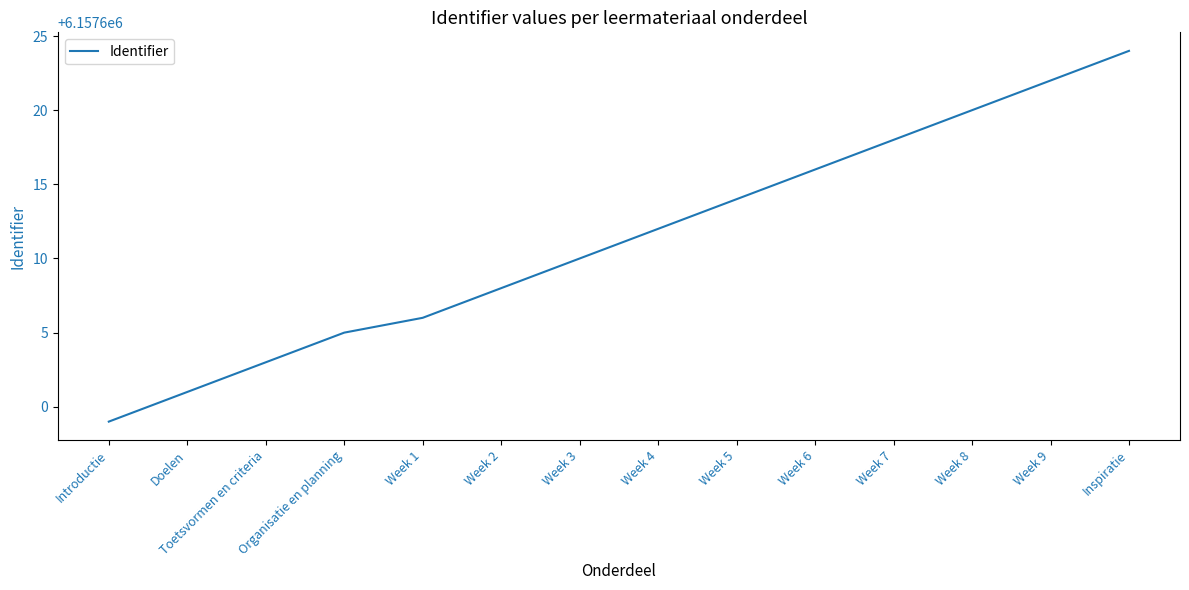

What is the average value?

6157611